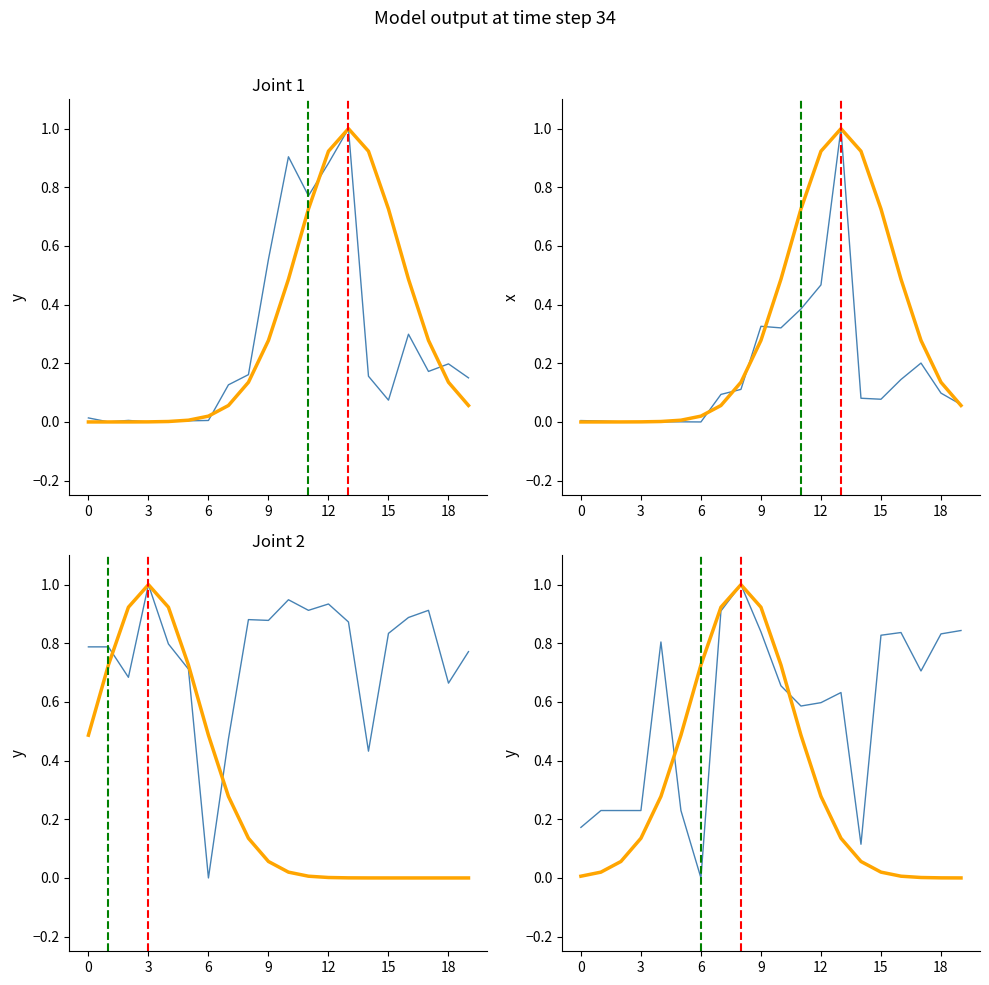

How many data points does each series have?

20